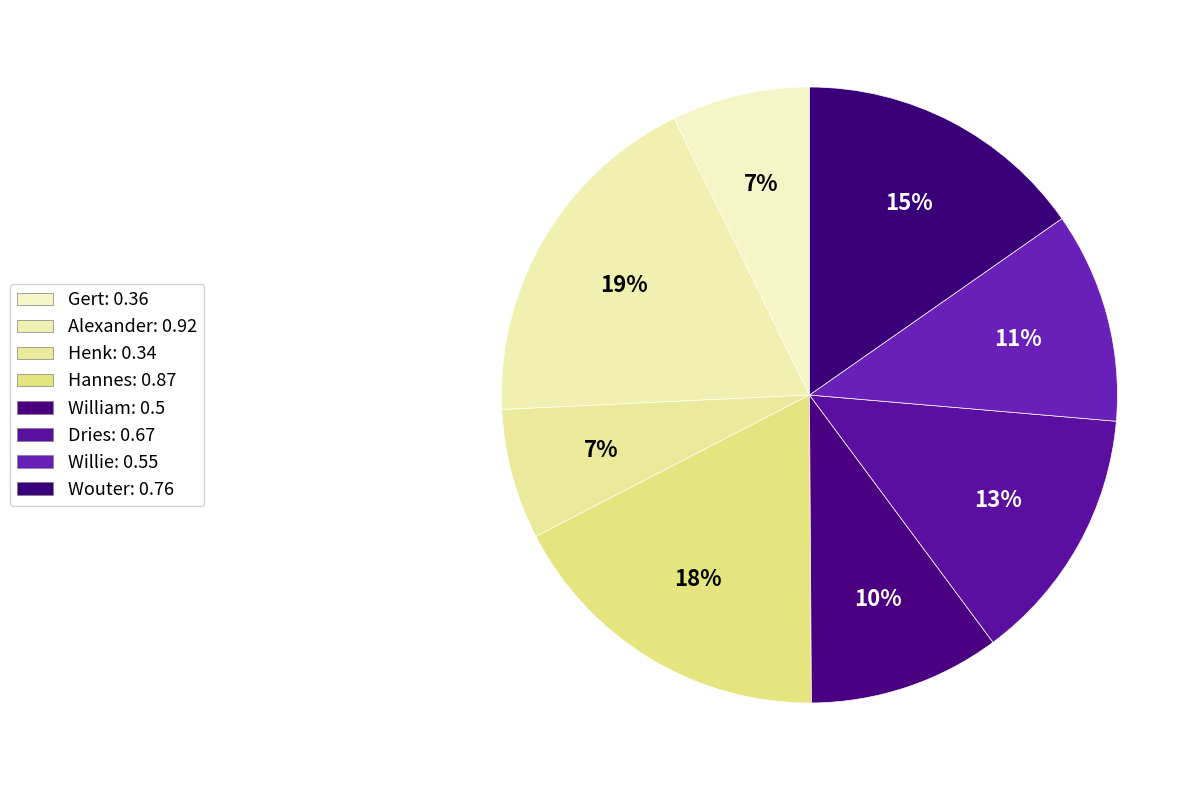

To the nearest percent, what percentage of the pie is Hannes?

18%